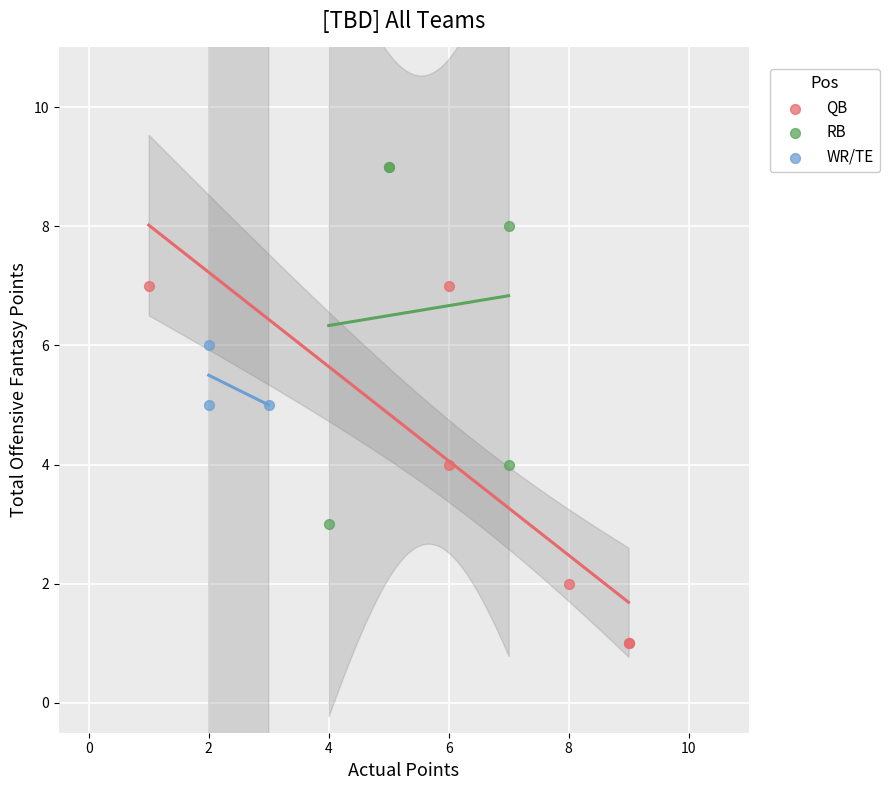

Which series reaches the minimum Y coordinate?

QB